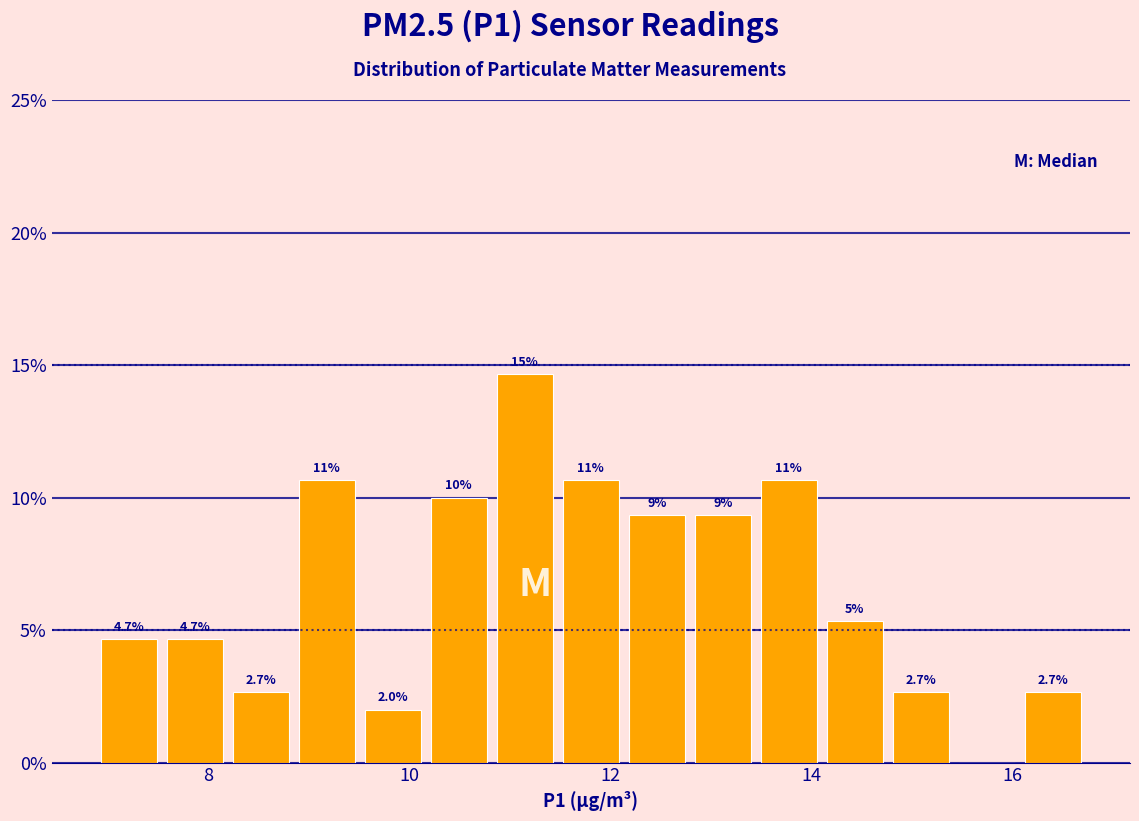

Around what value on the x-axis is the tallest bar? Give the approximate position of its centre, as read against the axis.

11.2